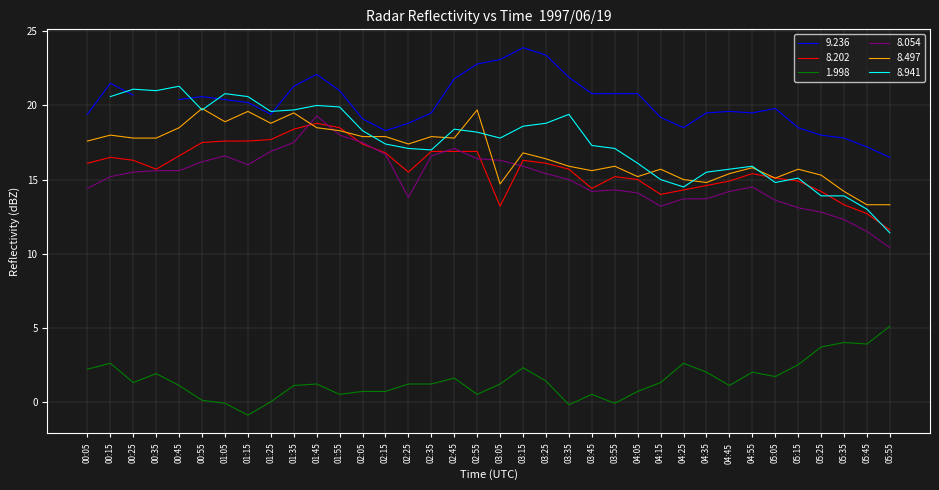

True or false: 8.497 has a value of 23.6 at 00:25.

False